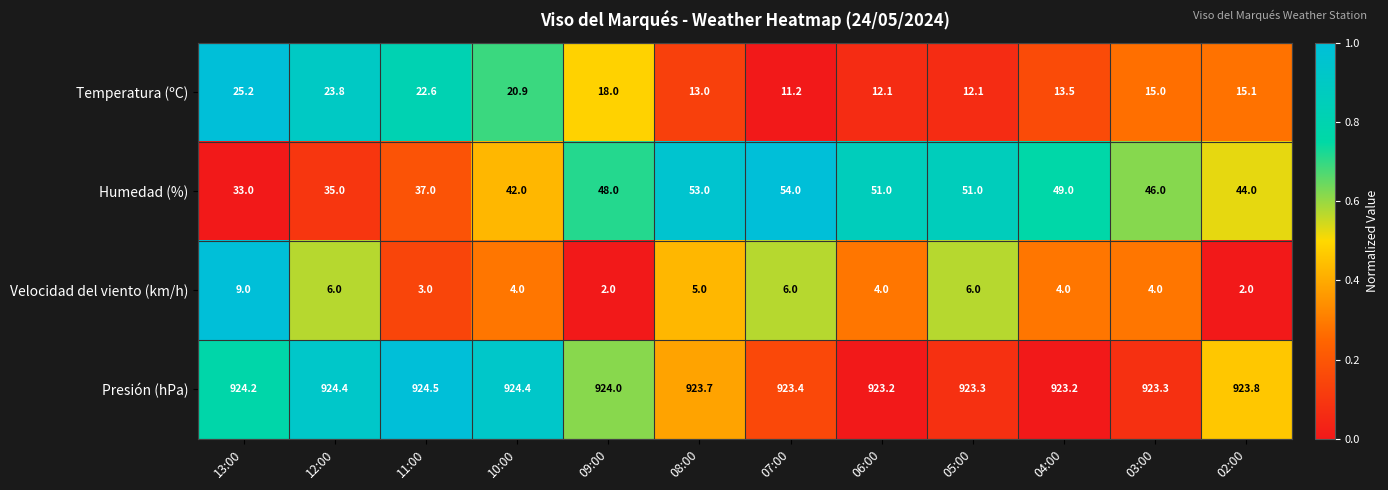

At 12:00, list the series in order from largest to smallest.

Presión (hPa), Humedad (%), Temperatura (ºC), Velocidad del viento (km/h)